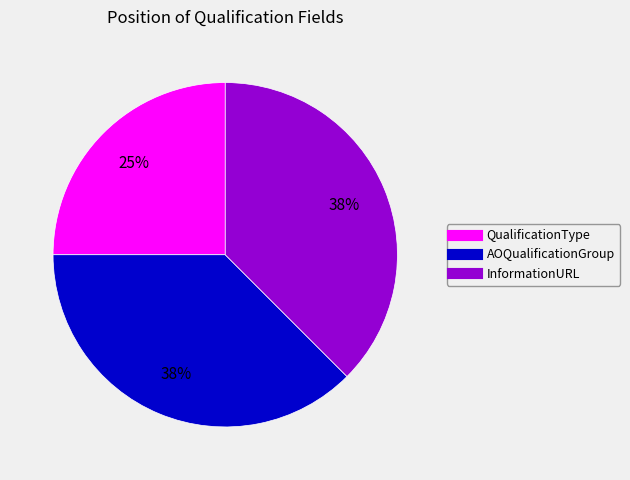

To the nearest percent, what is the average slice percentage?

33%